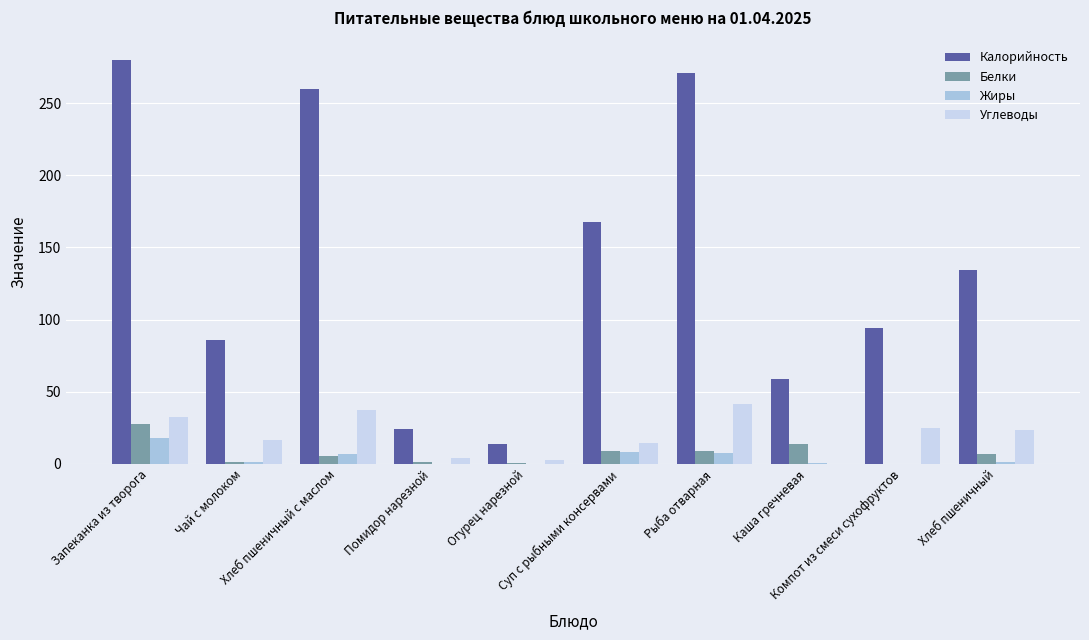

What is the difference between the Жиры values at Компот из смеси сухофруктов and Хлеб пшеничный с маслом?

7.1